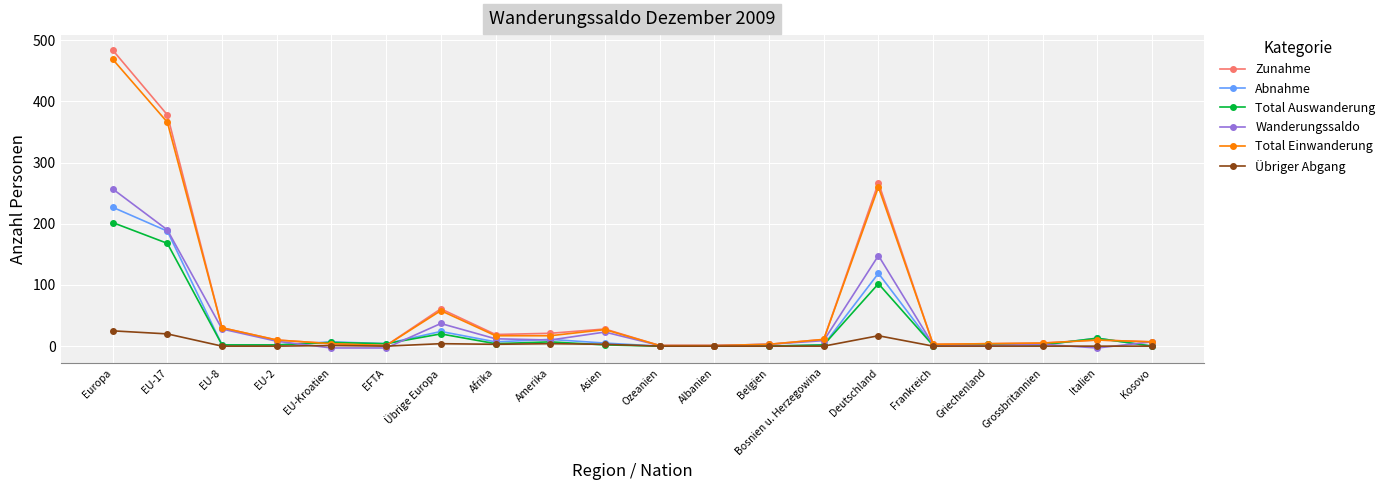

Where is Total Einwanderung nearest to the value 235?

Deutschland